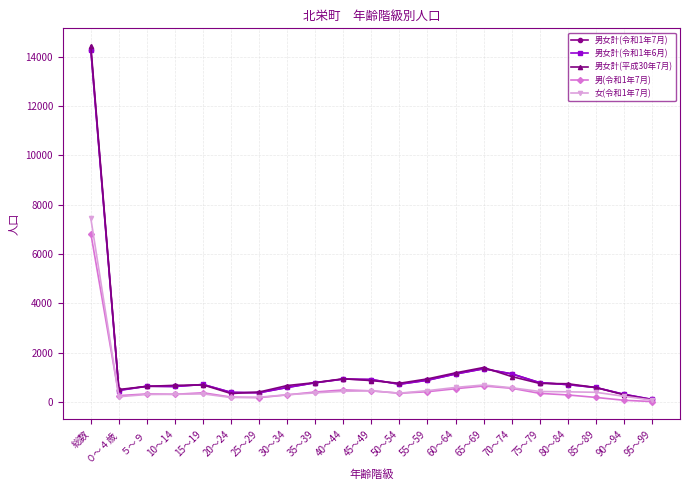

True or false: 女(令和1年7月) has more than 2 interior local peaks.

True